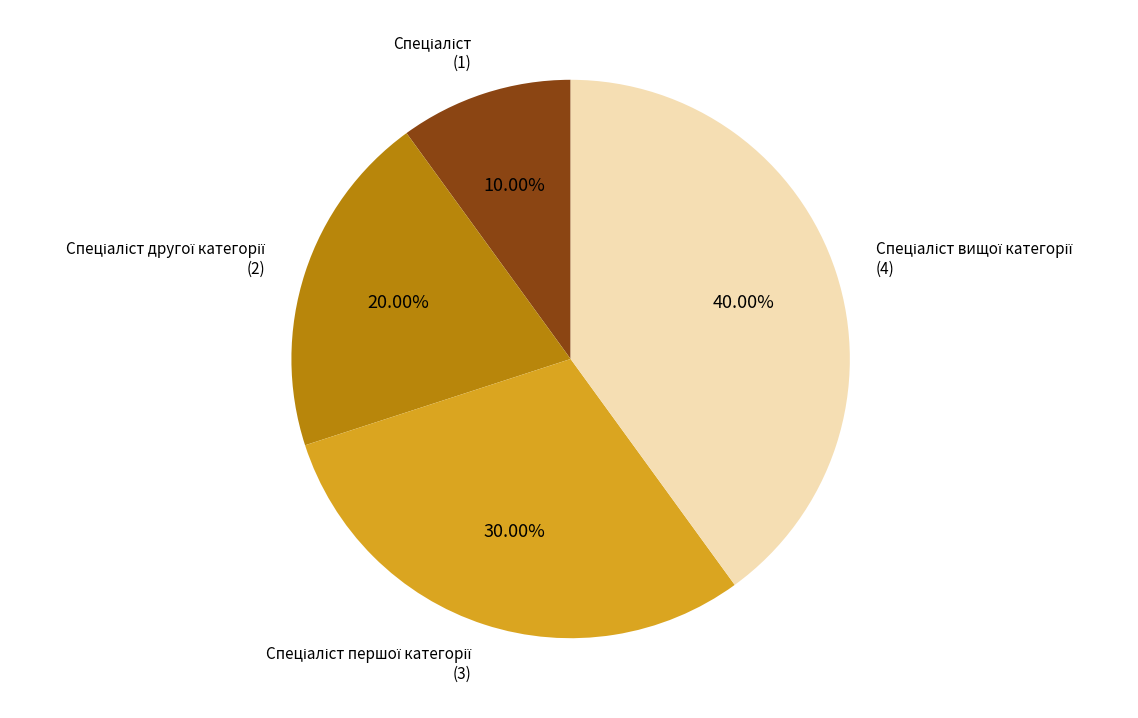

Is there a majority slice in this chart?

No